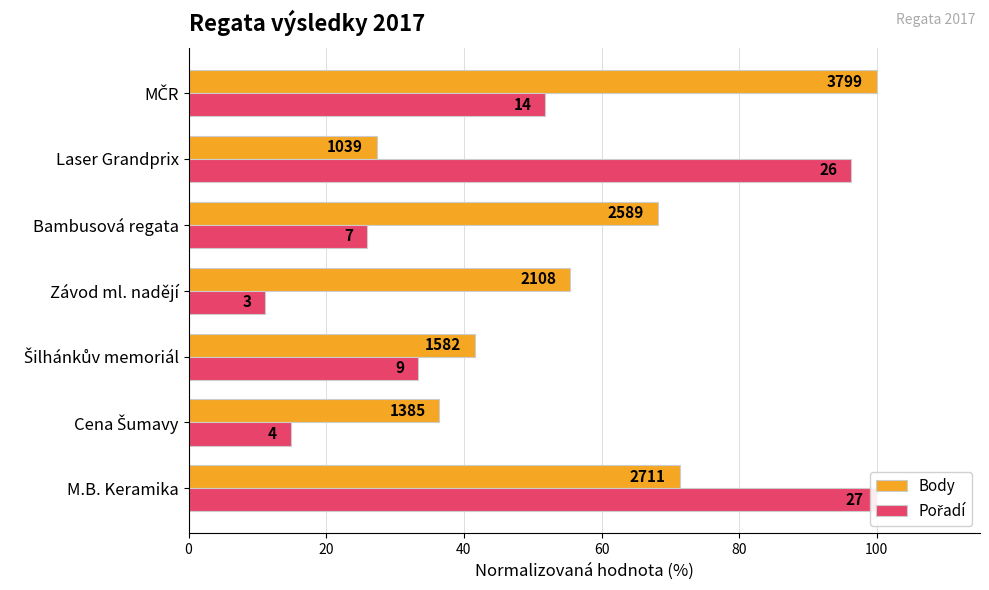

What is the lowest value of the Pořadí series?

11.1